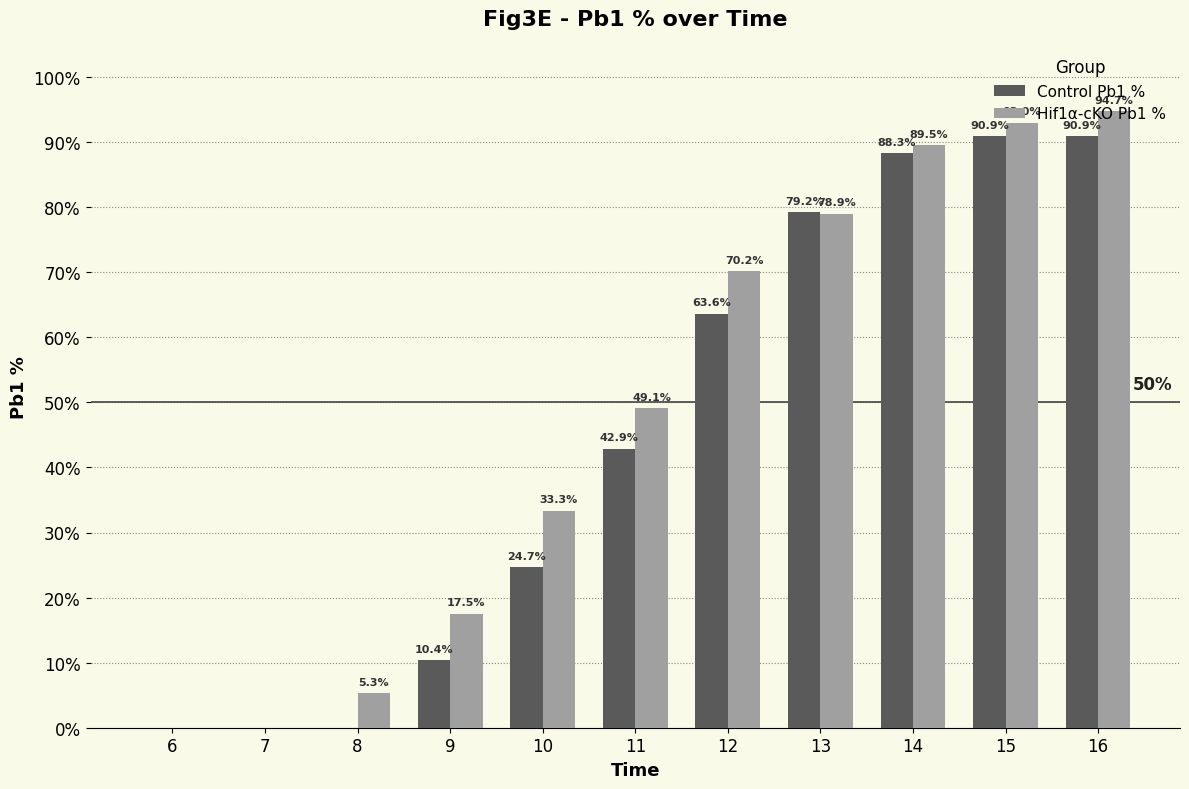

The value of Hif1α-cKO Pb1 % at 12 is 104.1. True or false?

False